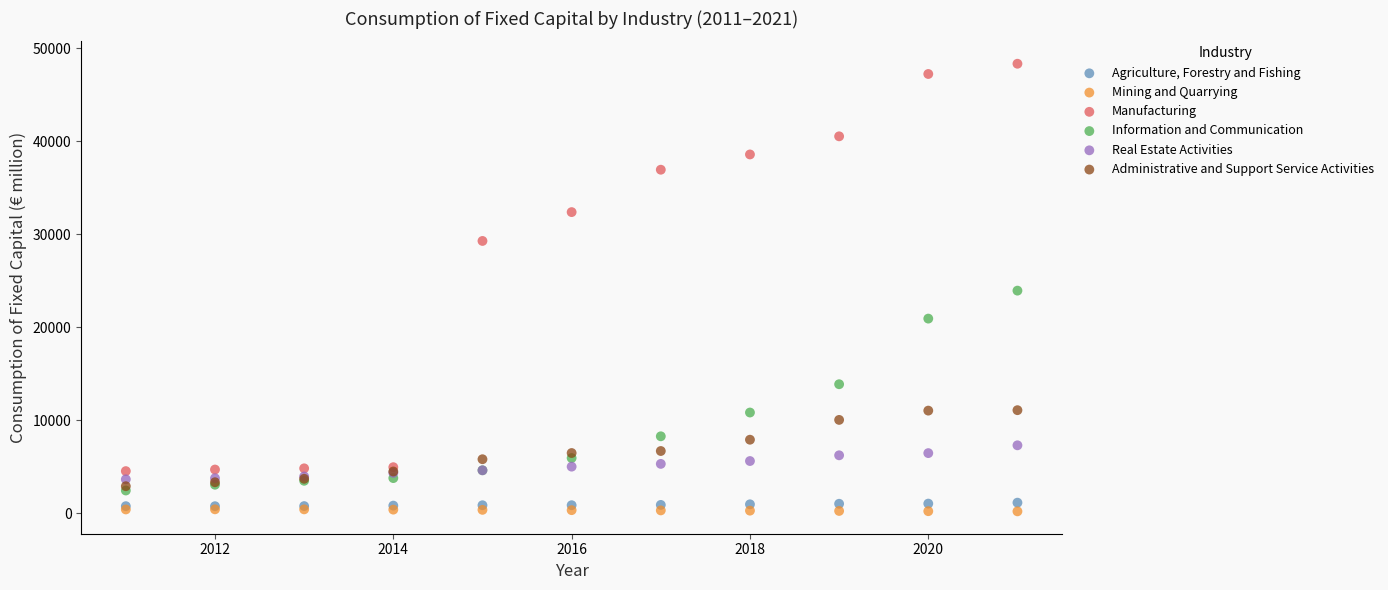

Which series contains the highest Y value?

Manufacturing